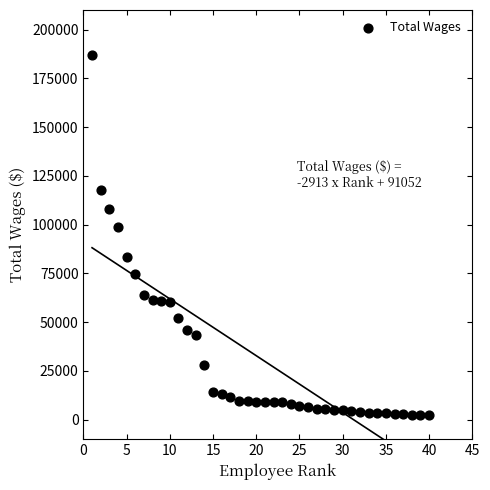

What Y value in the scatter plot is closest to 94579?

98537